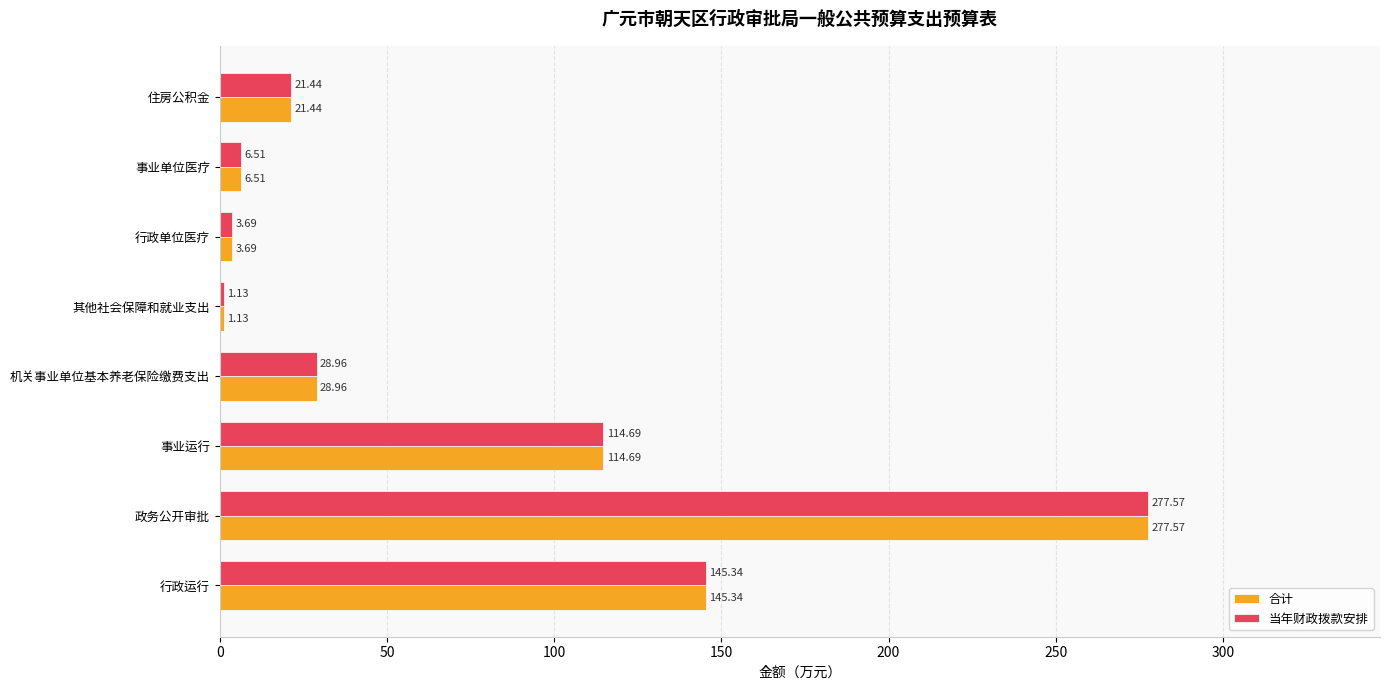

What is the difference between the second highest and minimum values in the 当年财政拨款安排 series?

144.2